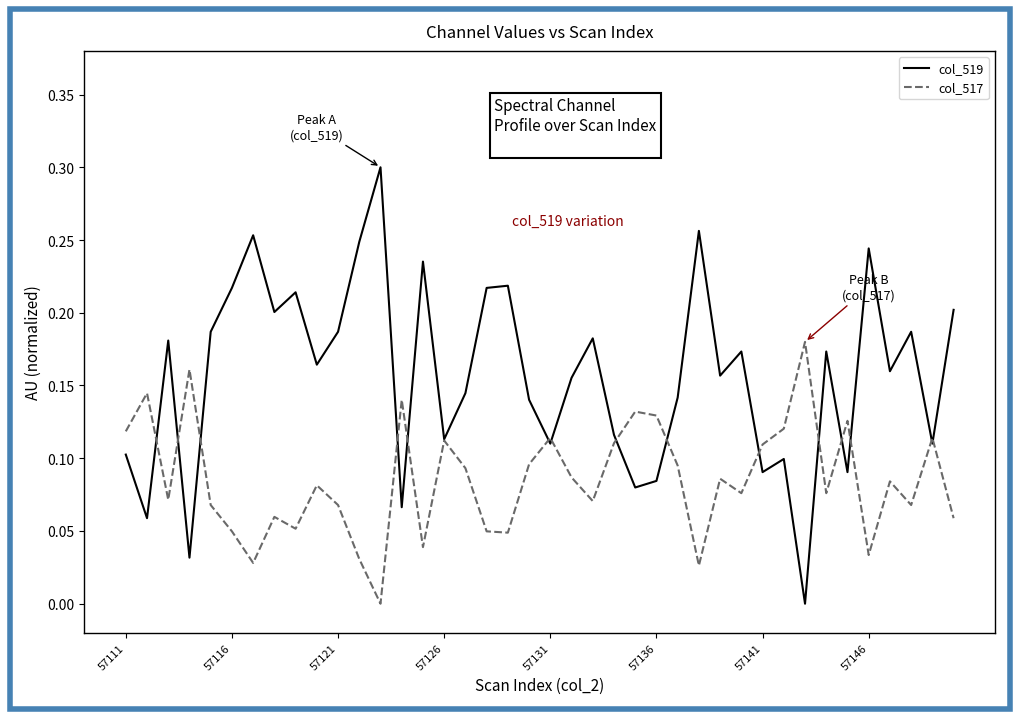

Which series has the largest range (max minus min)?

col_519